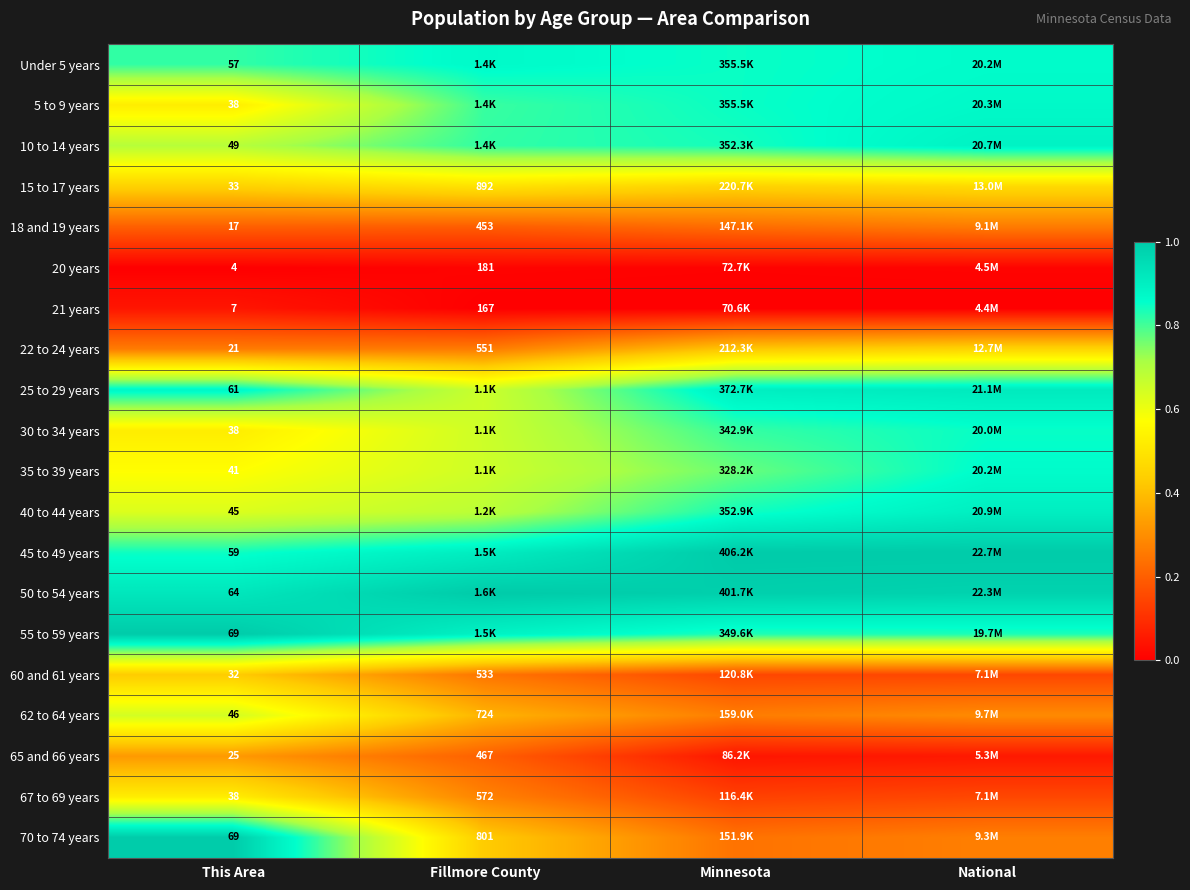

At how many categories does at least one series exceed 0?

4